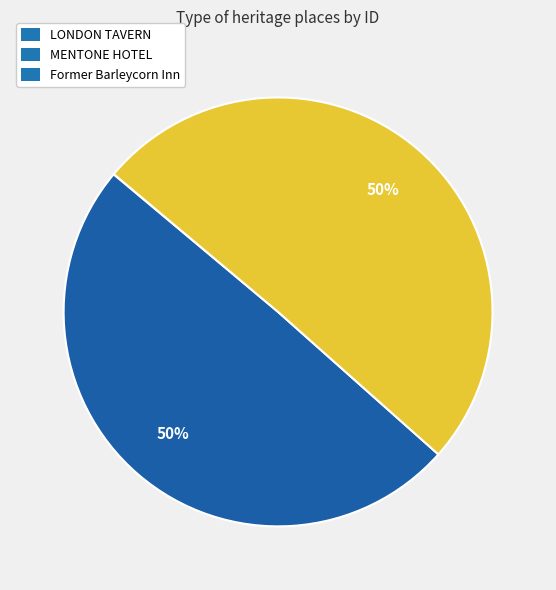

Is MENTONE HOTEL the majority of the pie?

No